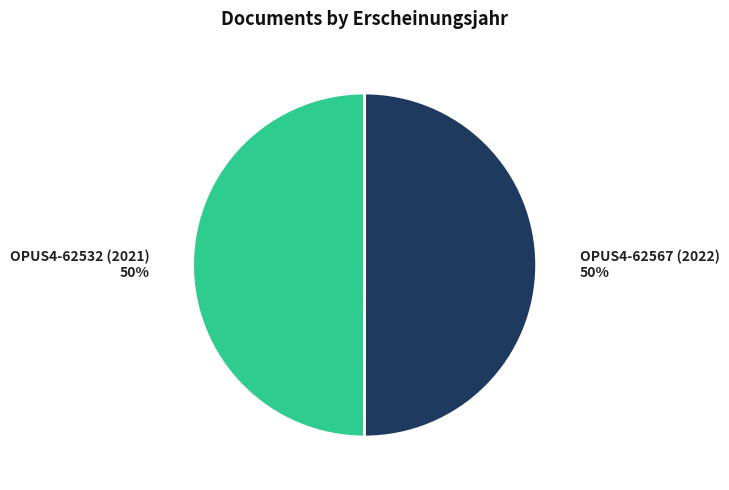

Is it true that OPUS4-62567 (2022) is 59% of the pie?

False